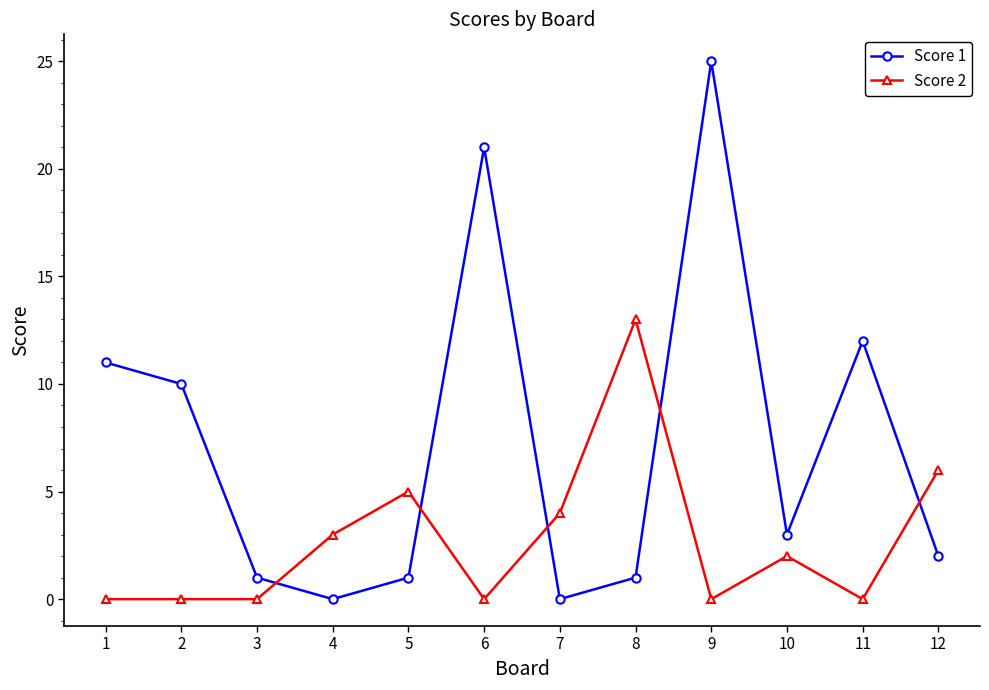

True or false: Score 1 has more than 1 points higher than both neighbors.

True